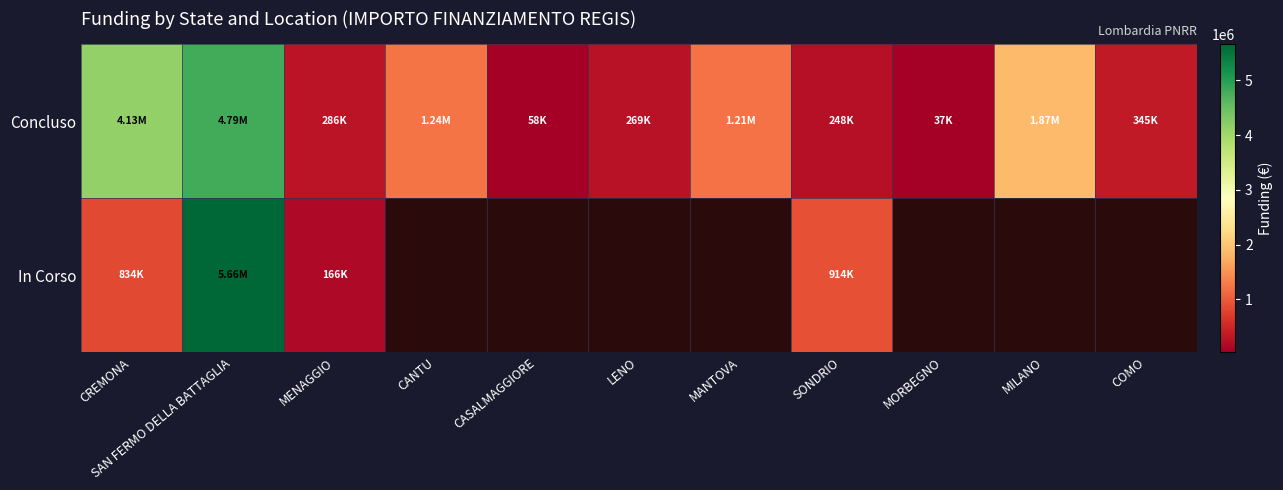

The value of Concluso at SAN FERMO DELLA BATTAGLIA is 7120034.2. True or false?

False